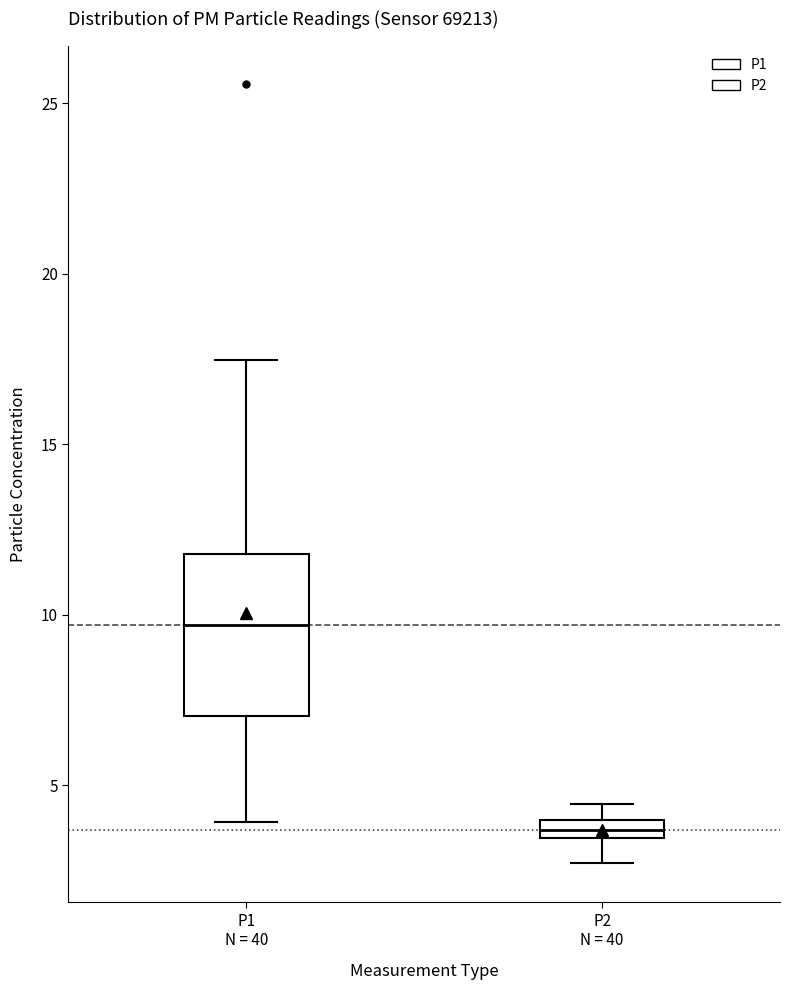

Comparing the boxes themselves (not the whiskers), which one is the tallest?

P1 N = 40